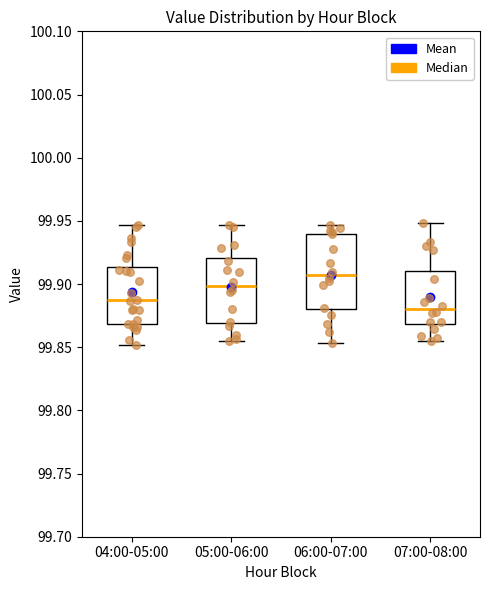

Which box has the highest median line?

06:00-07:00